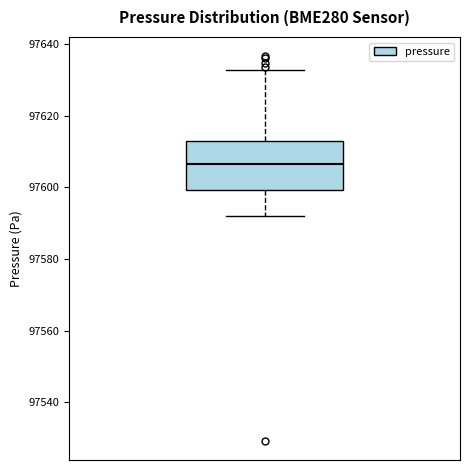

Read this box plot against the y-axis: the position of the median line, the range covered by the box, and the ends of both whiskers. The values are not printed on the chart, so give them approximately, as read against the axis.

median 97606, box 97600 to 97612, whiskers 97592 to 97632